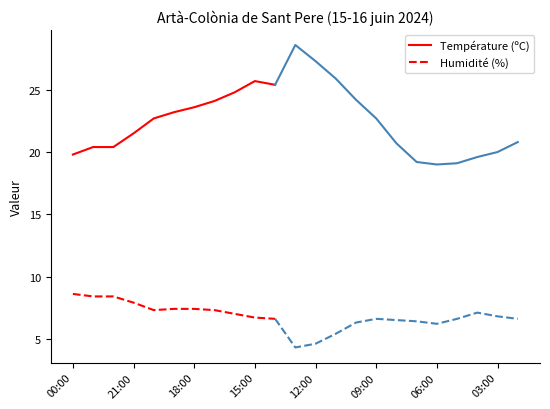

How many data points in Température (ºC) are less than 23?

5